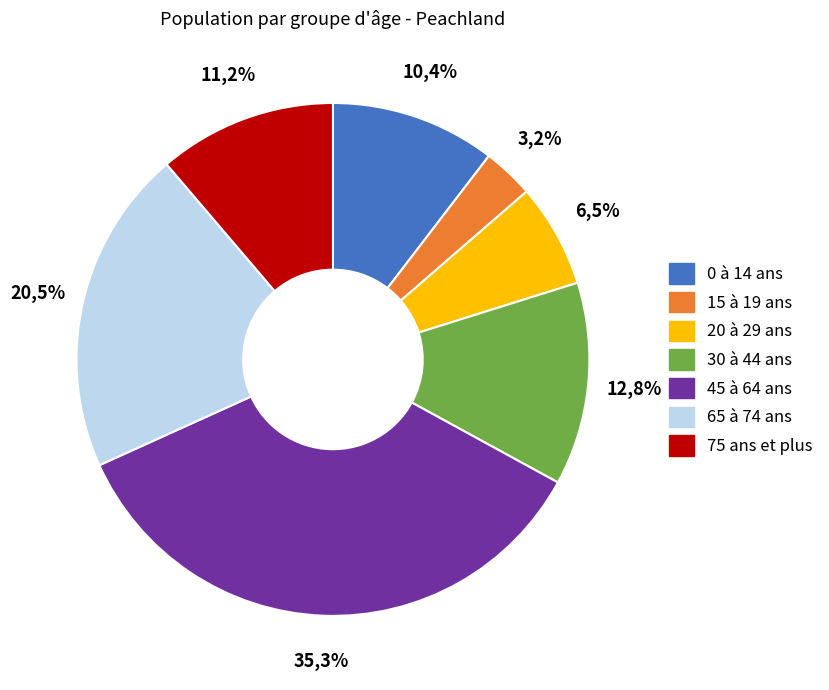

Is it true that 15 à 19 ans is 3% of the pie?

True